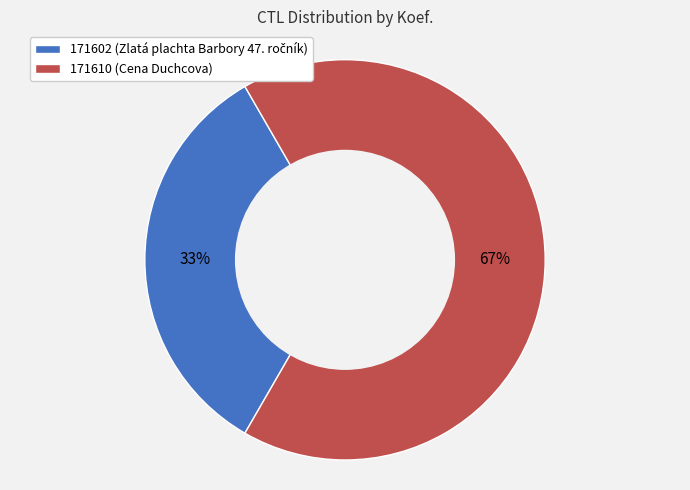

Count the number of slices in the pie.

2